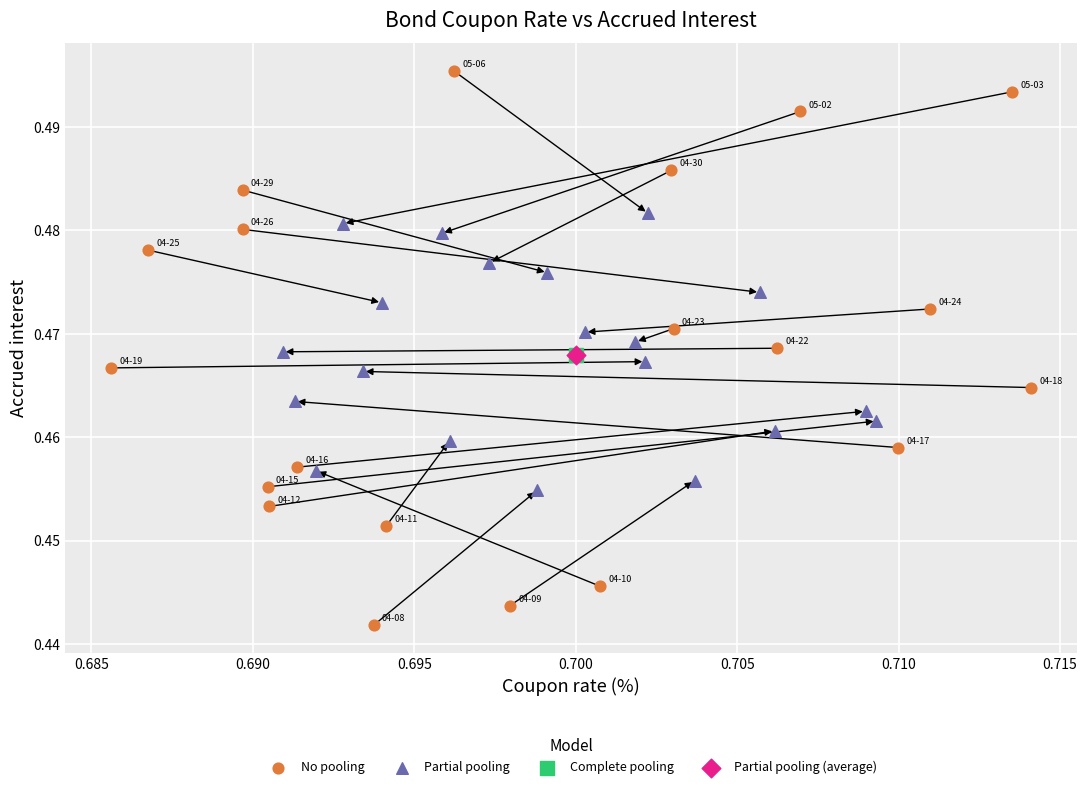

What are all the series names shown in the legend?

No pooling, Partial pooling, Complete pooling, Partial pooling (average)